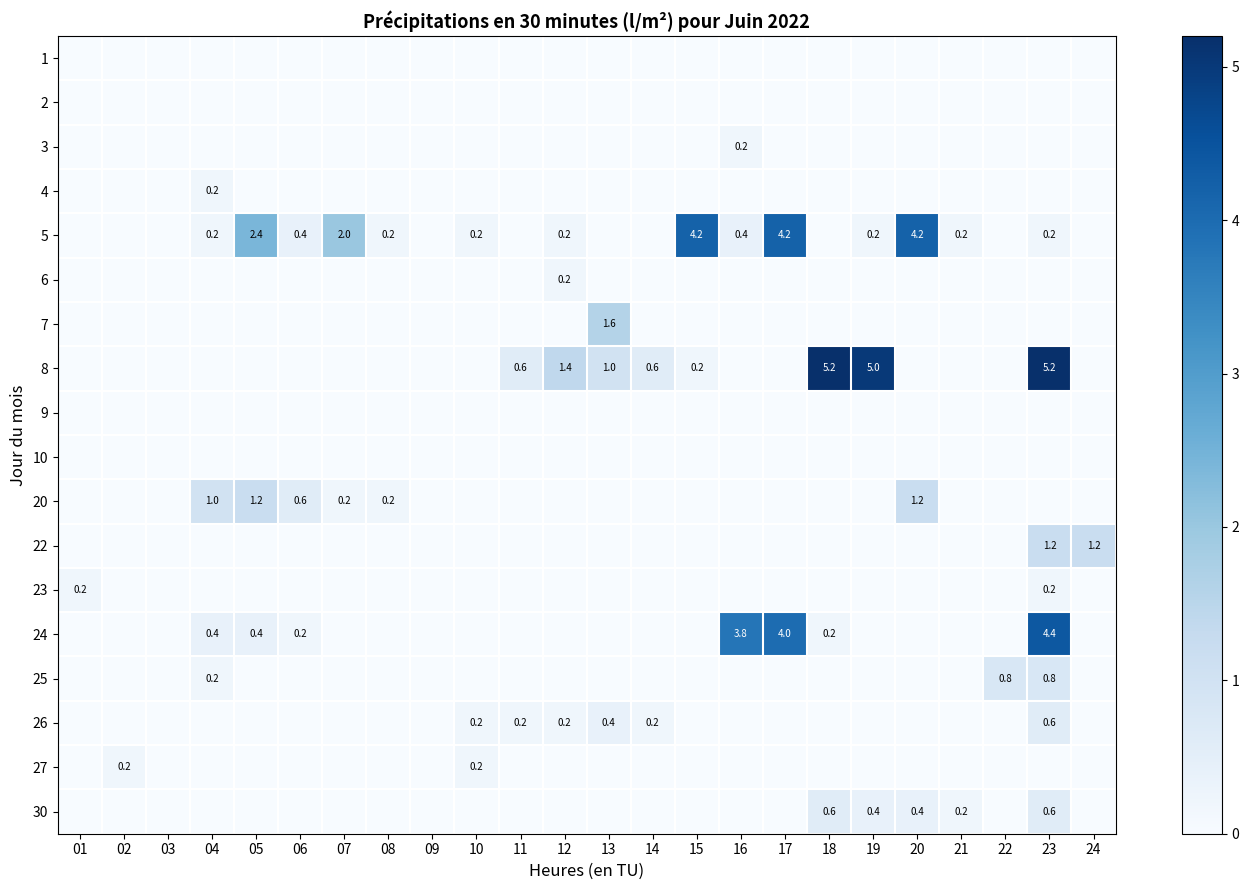

What is the spread (max minus min) of values at 23?

5.2